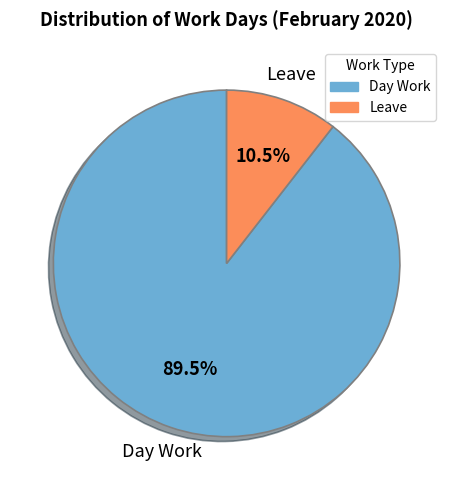

To the nearest percent, what is the difference between the Day Work and Leave slice percentages?

79%